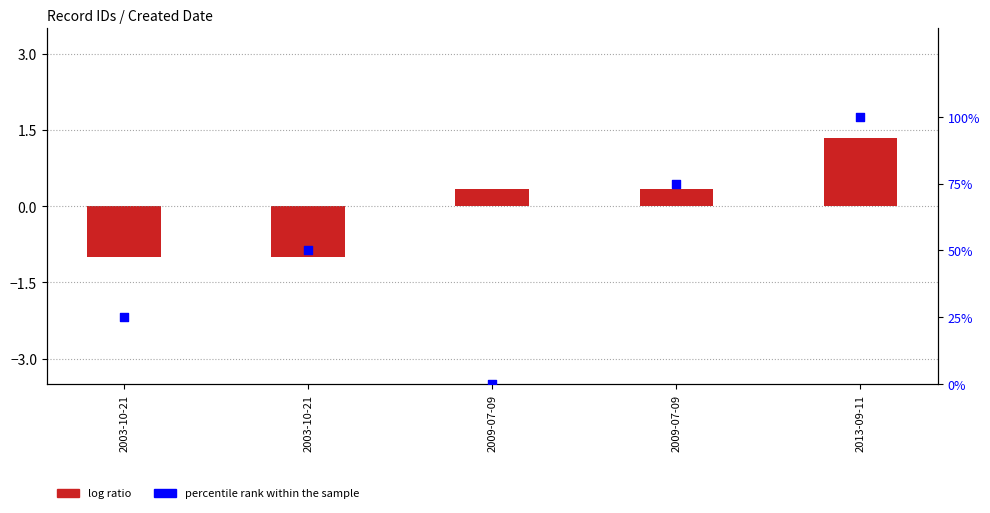

Which series has the largest total across all categories?

percentile rank within the sample